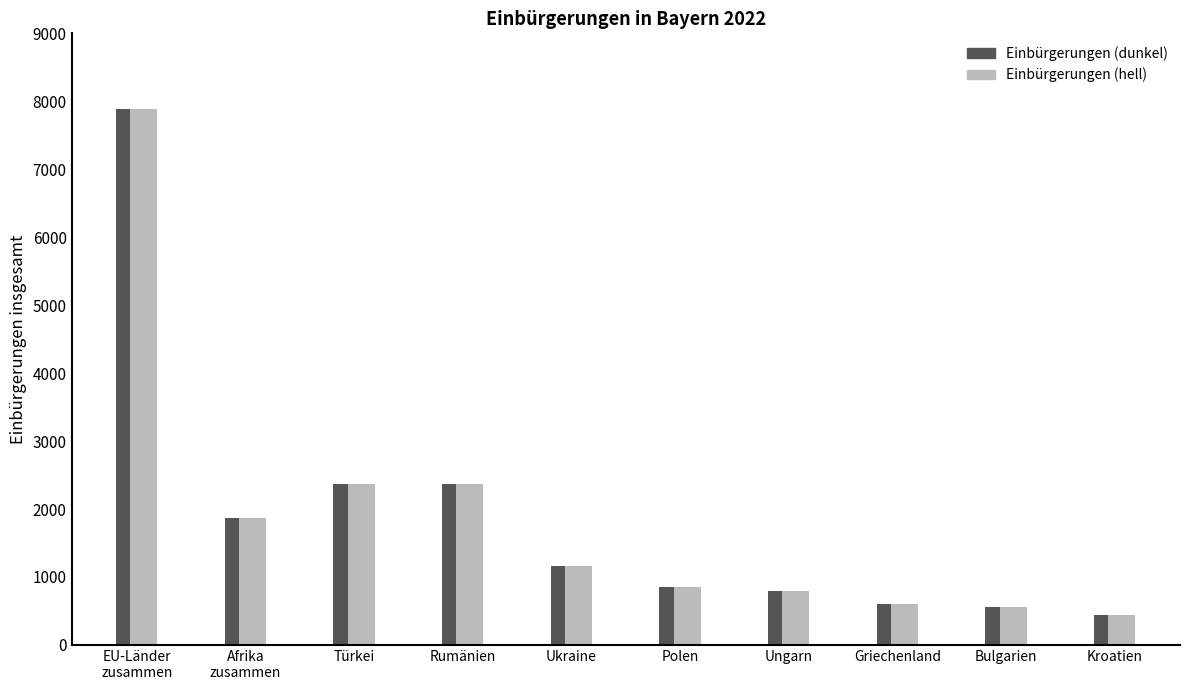

Rank the categories by value from lowest to highest.

Kroatien, Bulgarien, Griechenland, Ungarn, Polen, Ukraine, Afrika
zusammen, Türkei, Rumänien, EU-Länder
zusammen